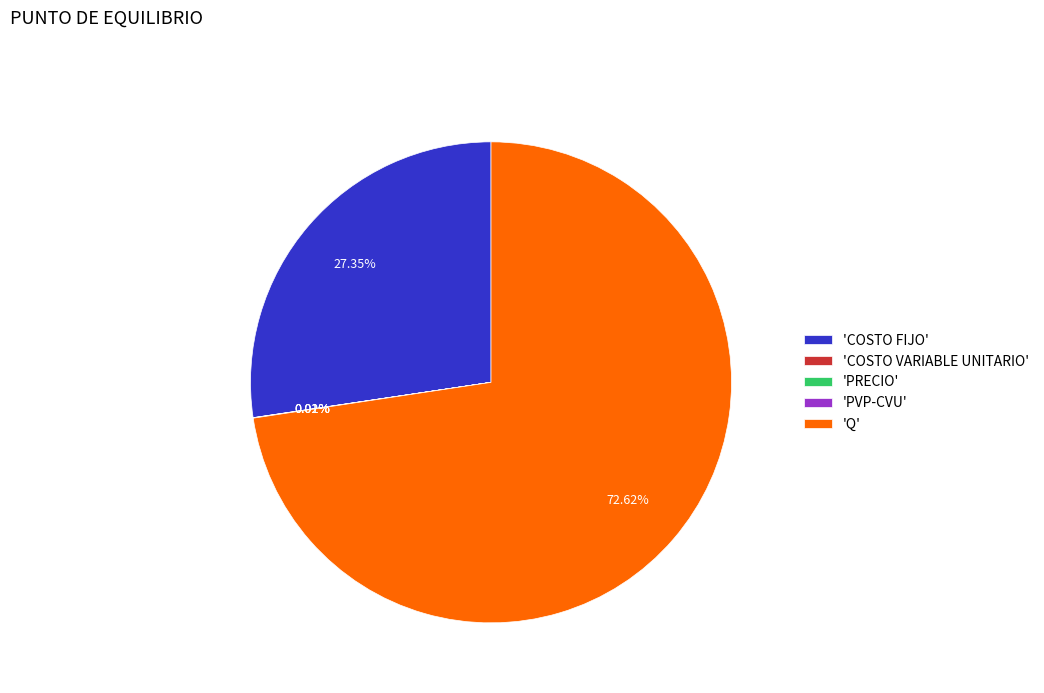

Which slice is the largest?

'Q'